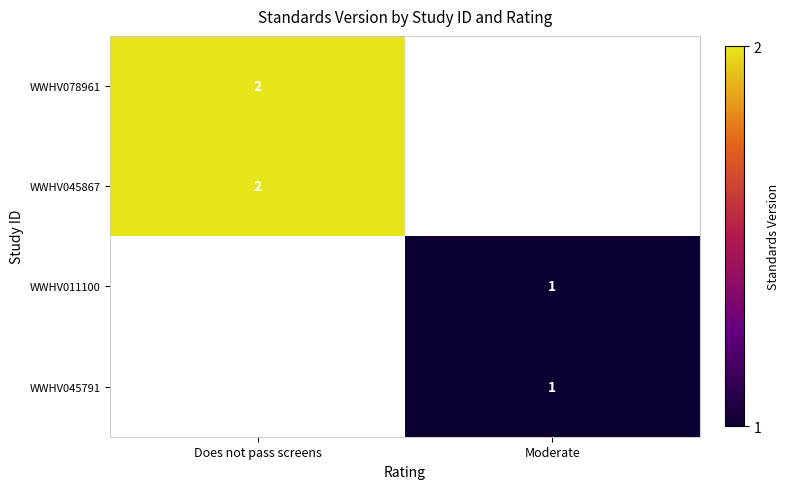

Which has a higher value, Moderate or Does not pass screens?

Does not pass screens